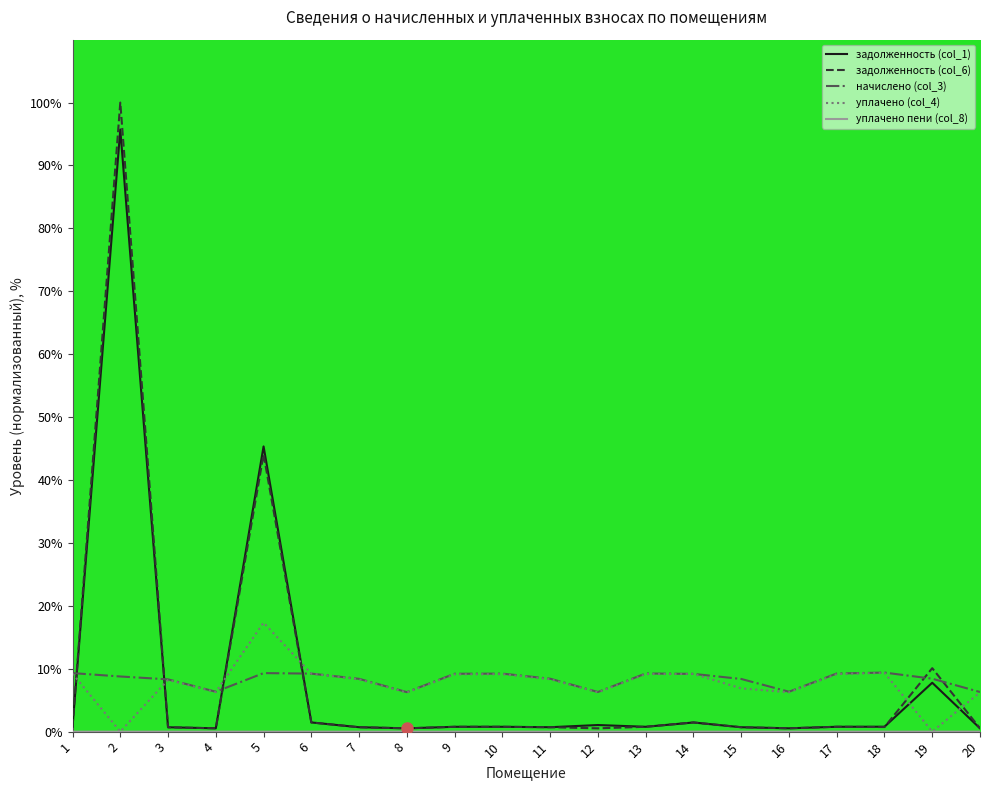

Which series has the widest spread of values?

задолженность (col_6)